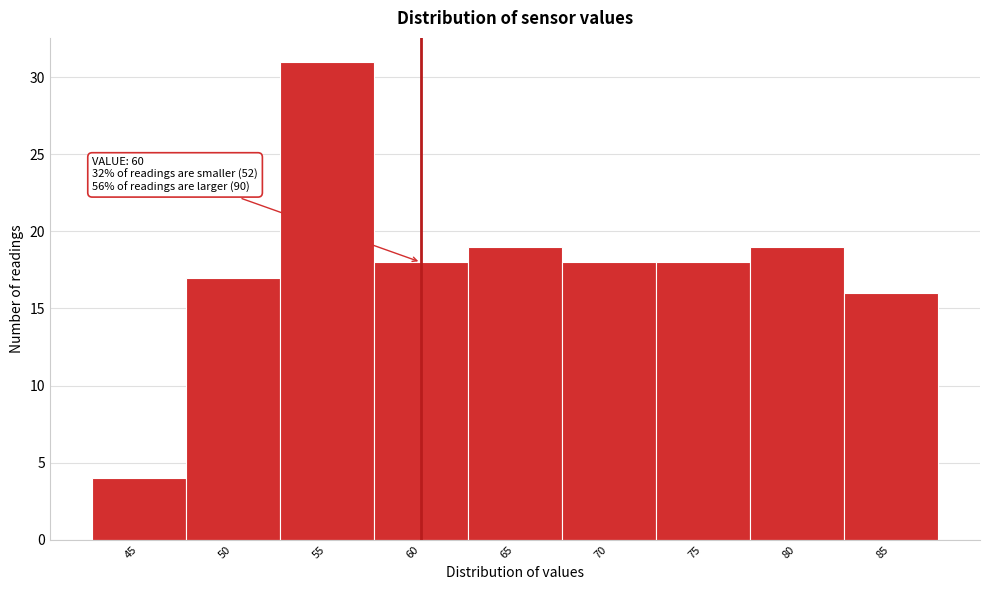

Reading left to right, list all the values displayed in this chart.

45=4	50=17	55=31	60=18	65=19	70=18	75=18	80=19	85=16